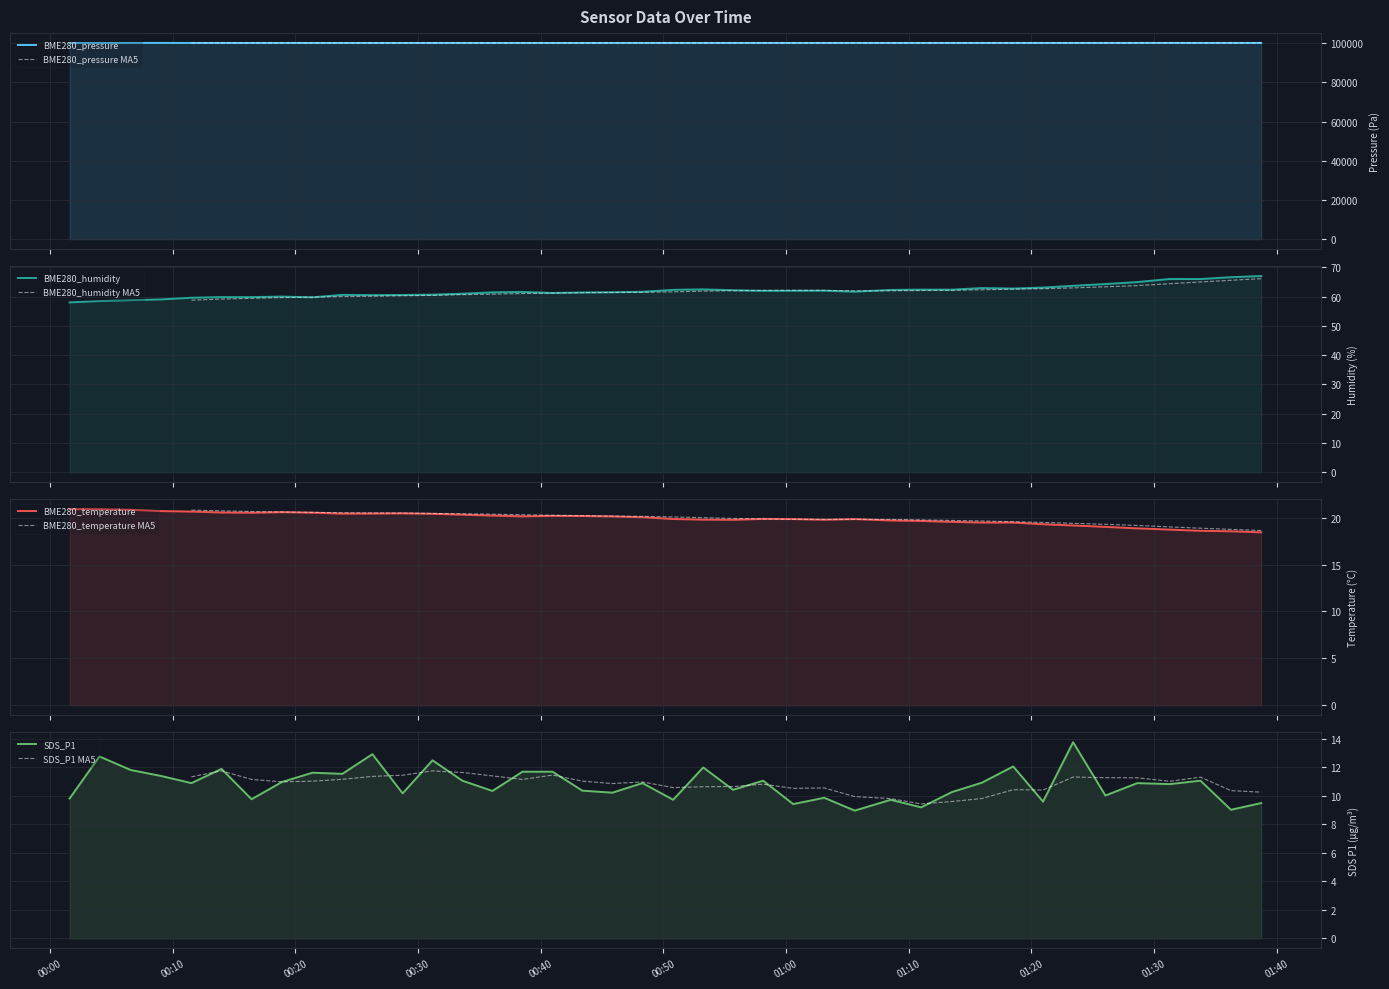

Which series has the widest spread of values?

BME280_pressure